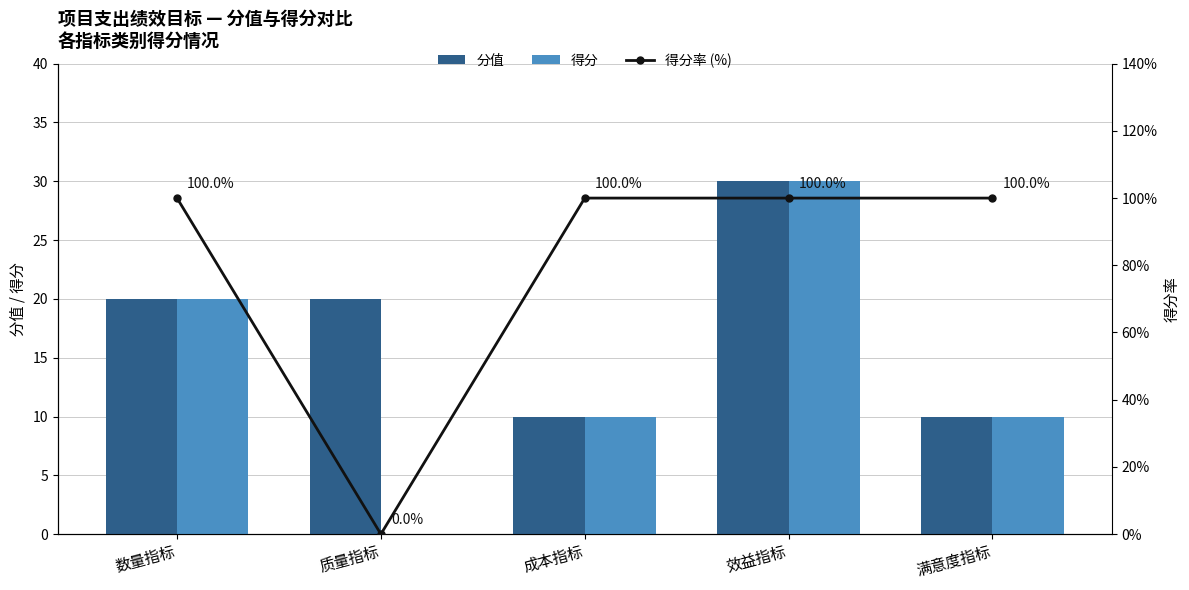

Between 质量指标 and 成本指标, which series saw the biggest shift?

得分率 (%)